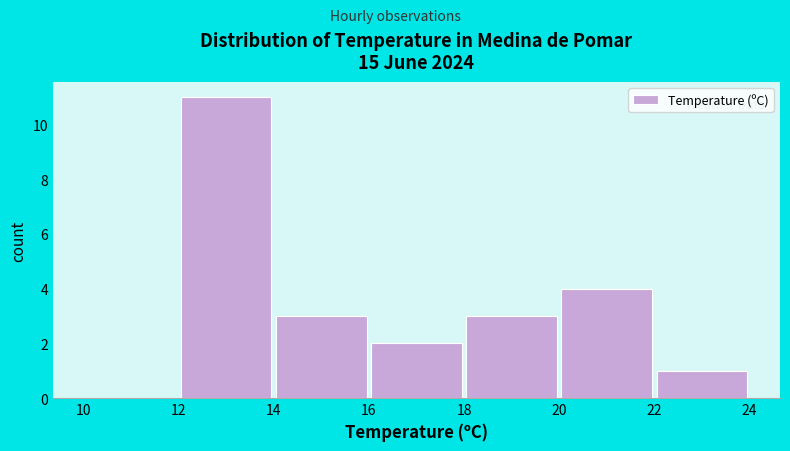

Reading left to right, list every bar in this chart as the range it spans on the x-axis followed by its height. The values are not printed on the chart, so give them approximately, as read against the axis.

10 to 12: 0
12 to 14: 11
14 to 16: 3
16 to 18: 2
18 to 20: 3
20 to 22: 4
22 to 24: 1